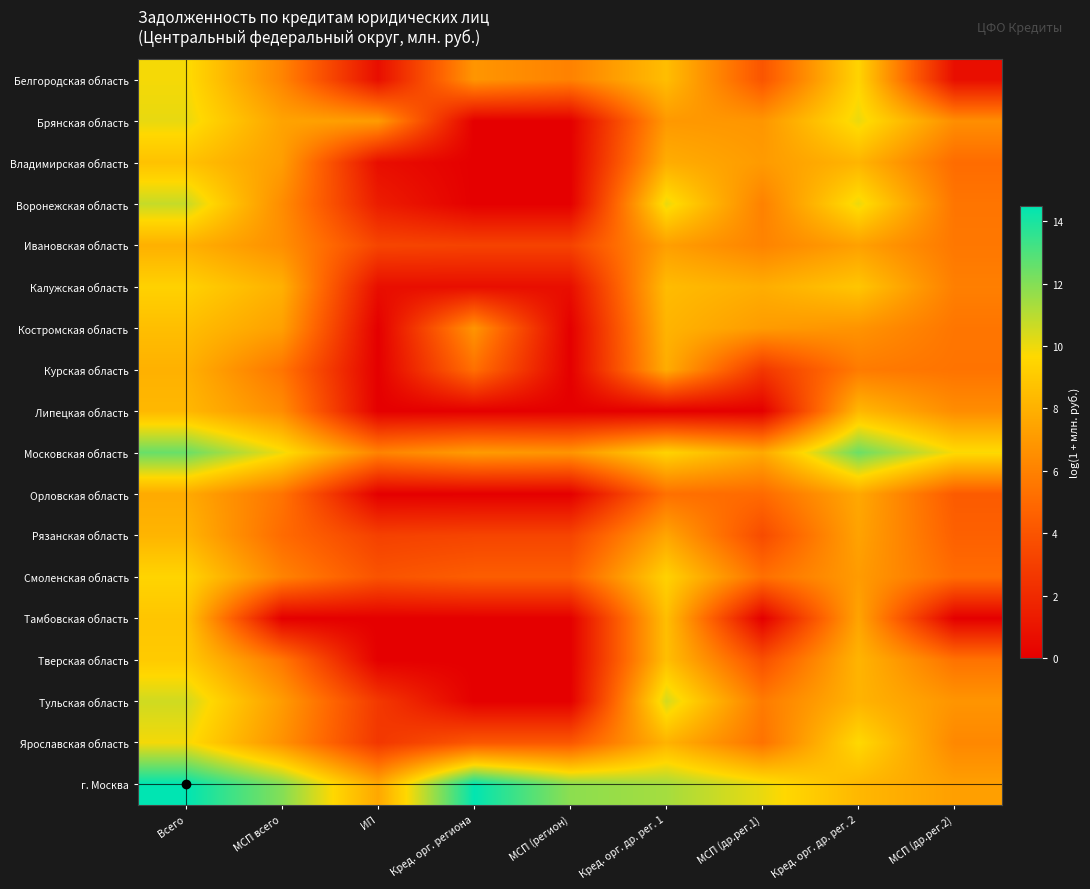

How many distinct data groups are displayed?

18